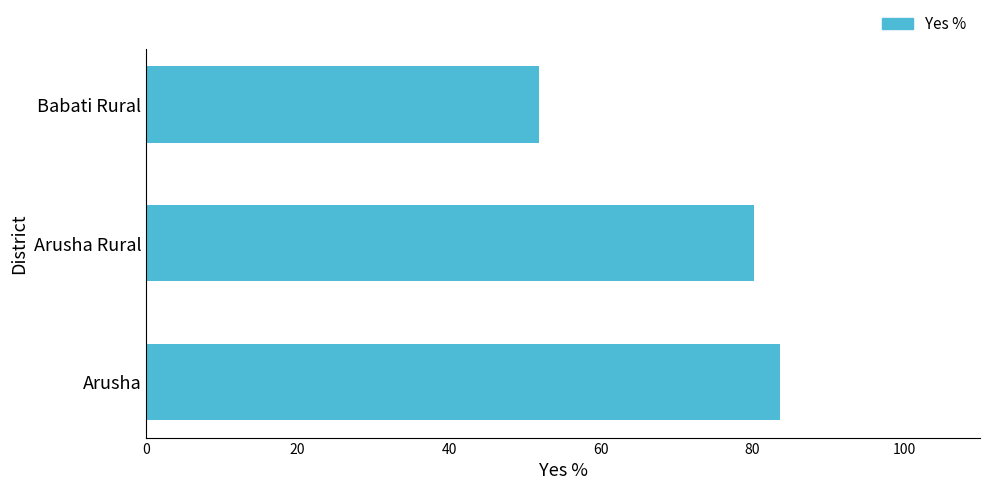

At which label is the value closest to 67?

Arusha Rural